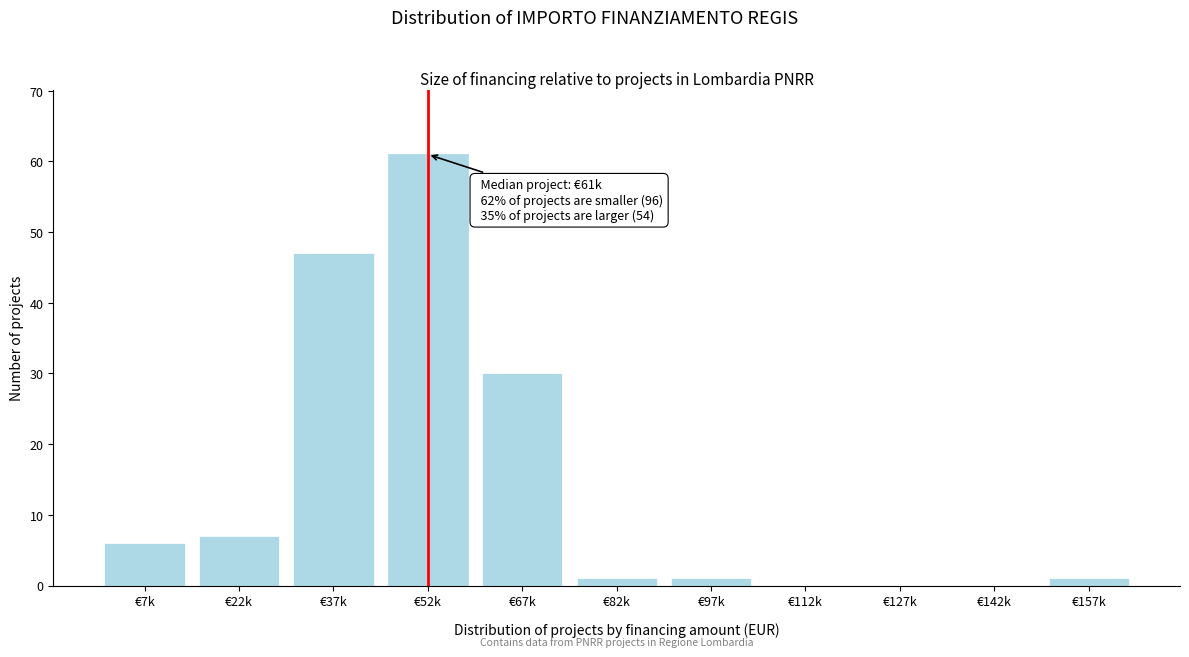

Reading right to left, what are all the values shown in this chart?

€157k=1	€142k=0	€127k=0	€112k=0	€97k=1	€82k=1	€67k=30	€52k=61	€37k=47	€22k=7	€7k=6